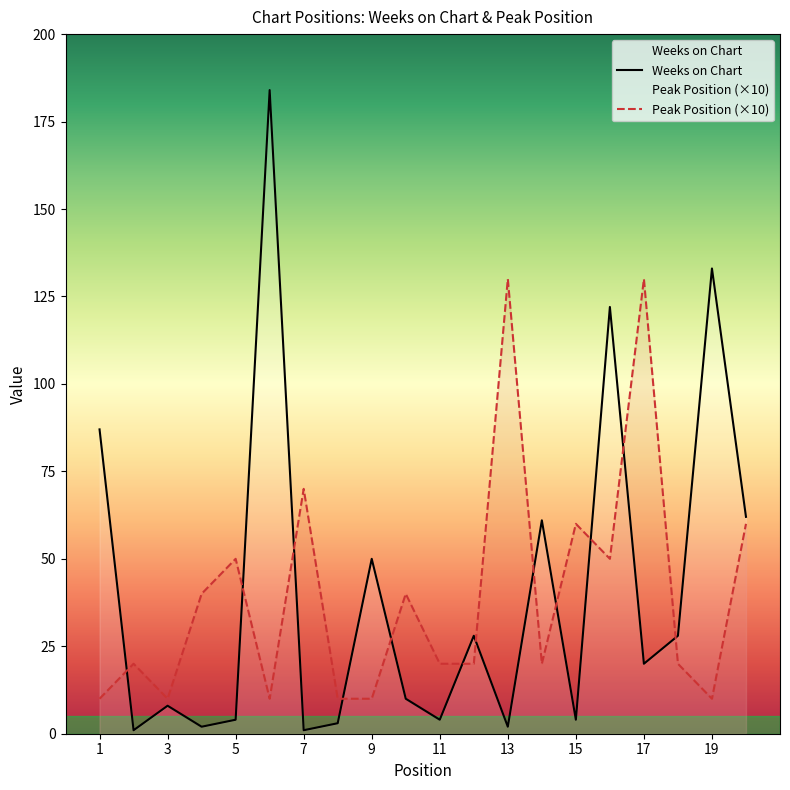

What is the highest value of the Peak Position series?

130